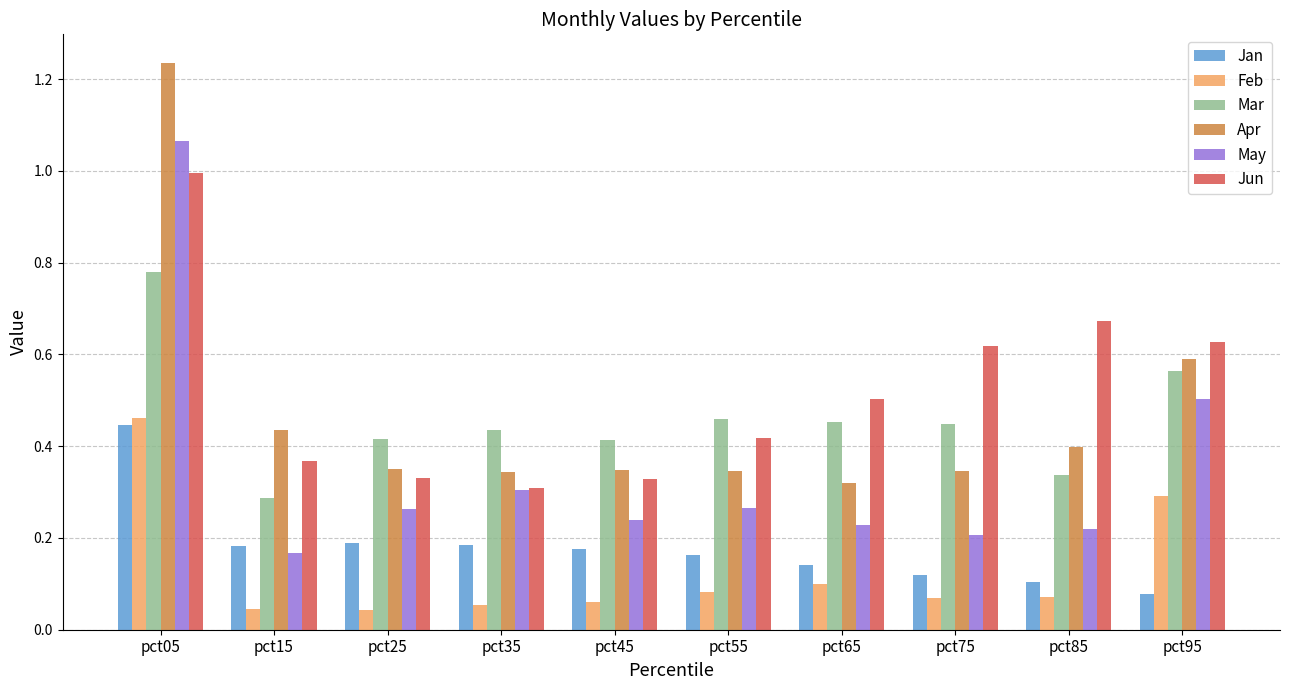

What is the sum of all May values?

3.5